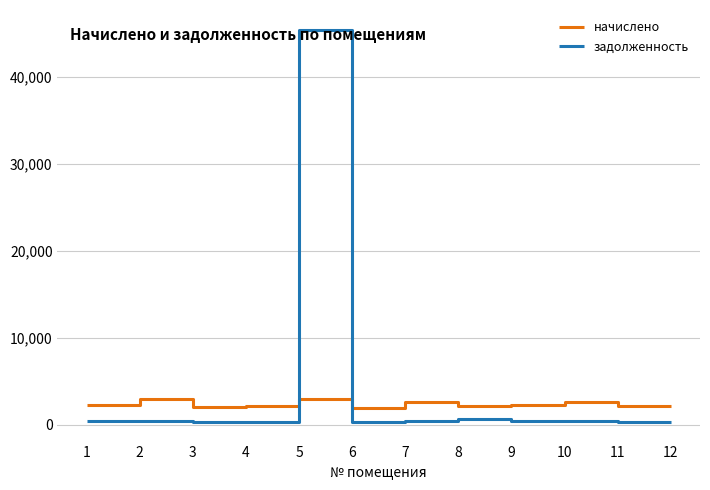

List the series in order of their peak value, lowest first.

начислено, задолженность